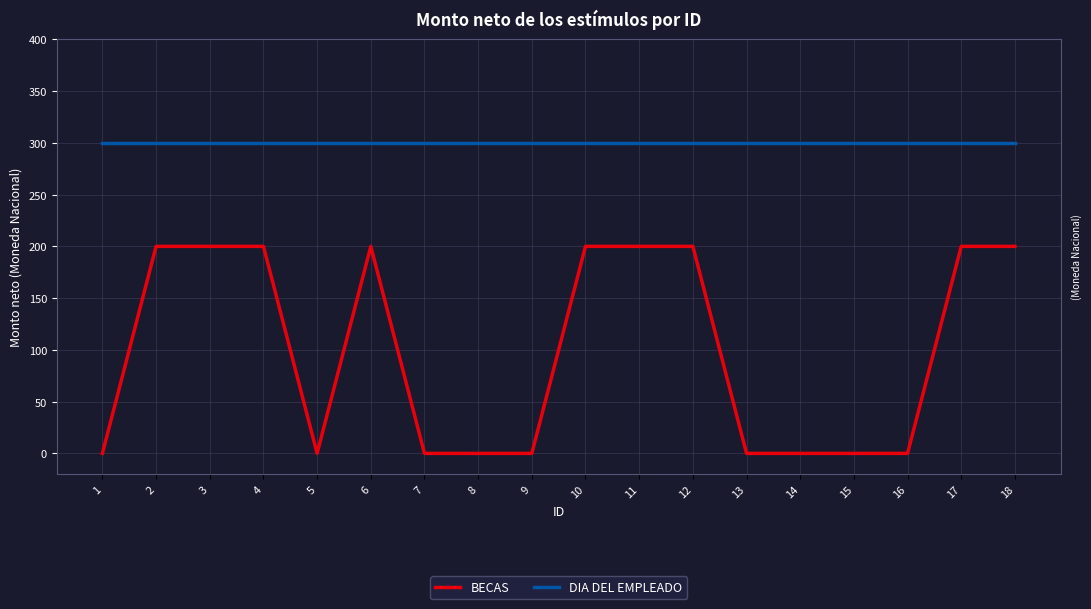

What is the highest value of the BECAS series?

200